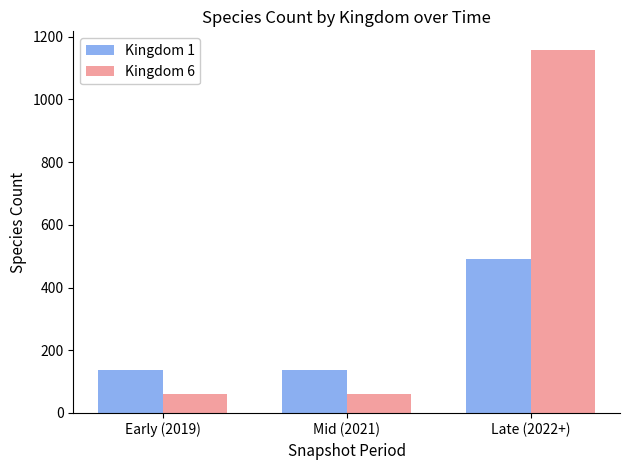

What is the maximum value for Kingdom 6?

1159